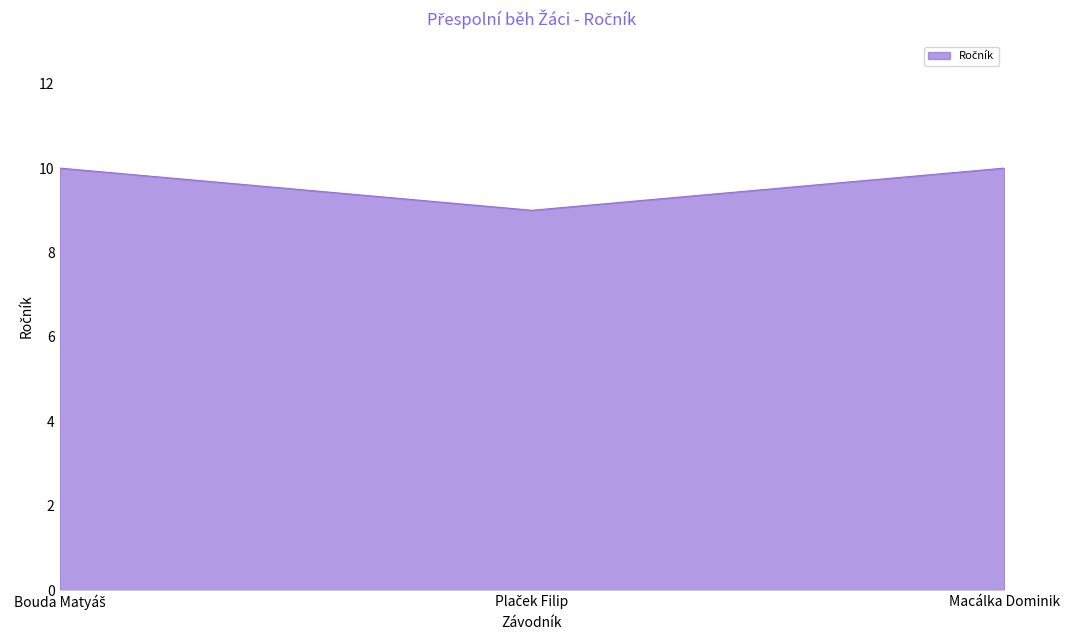

What is the minimum value shown in the chart?

9